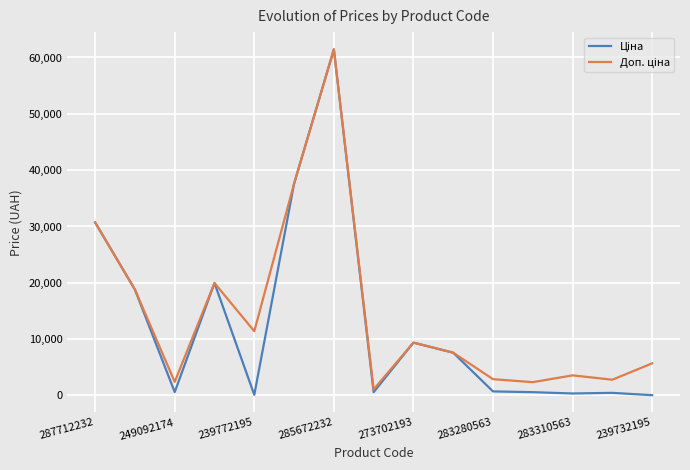

How many distinct data groups are displayed?

2